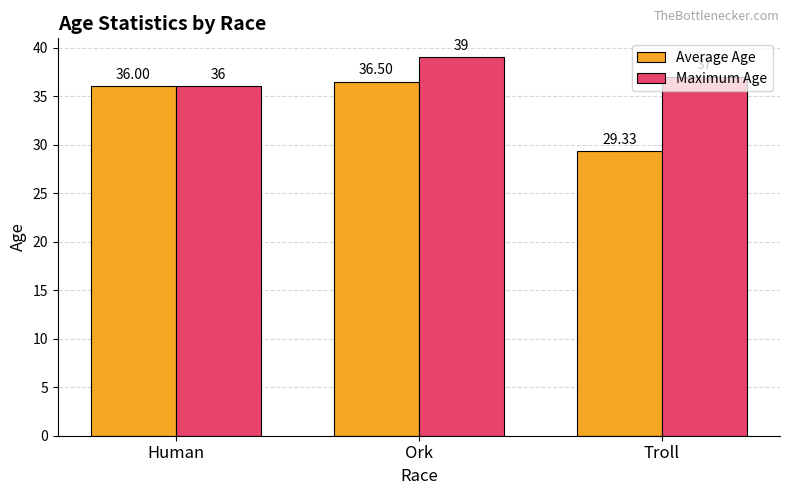

What position from the right is Ork?

2